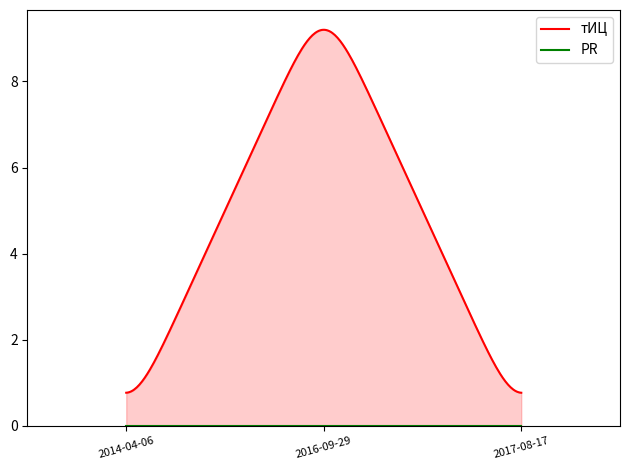

Which has a higher value, 2016-09-29 or 2014-04-06?

2016-09-29